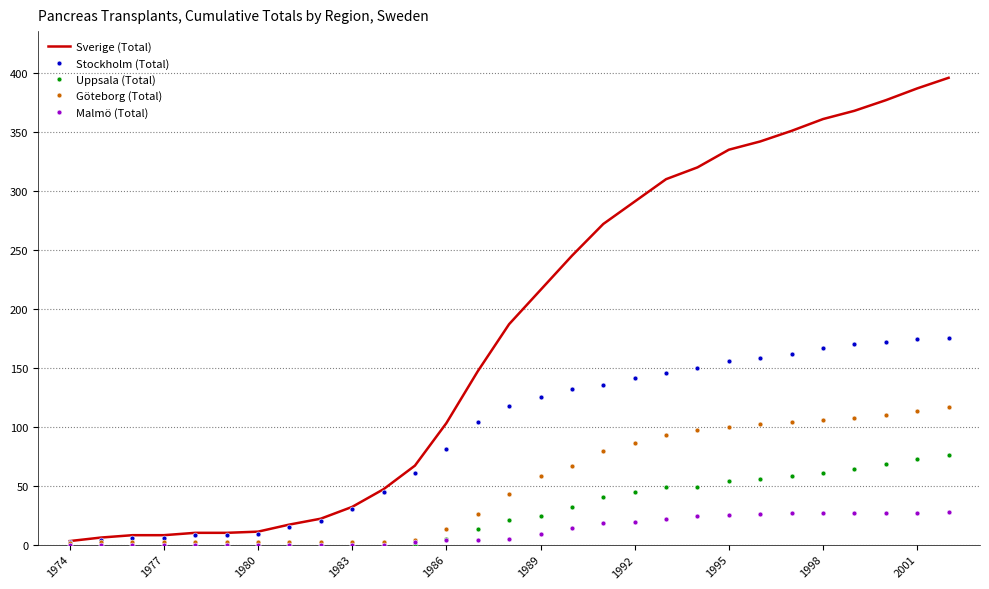

Which series has the widest spread of values?

Sverige (Total)